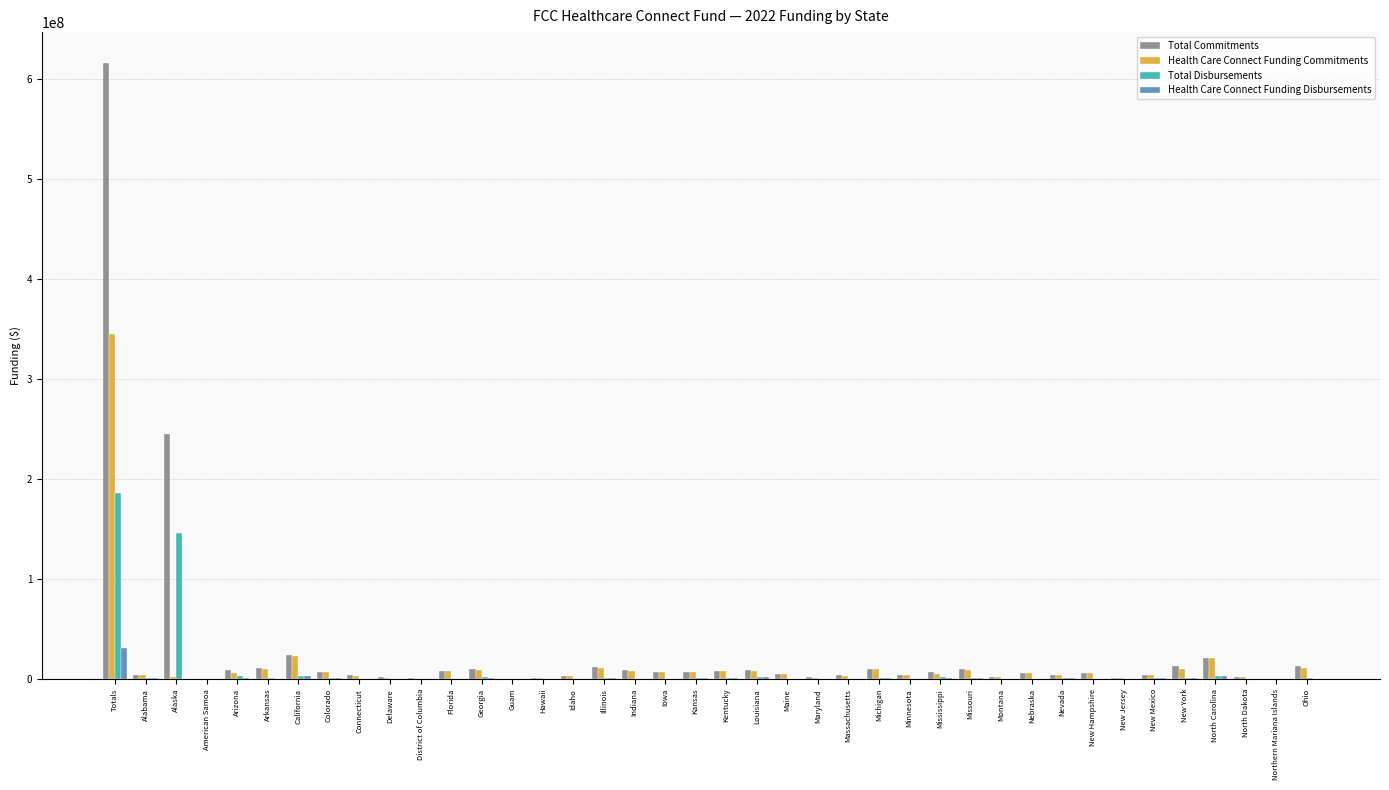

At which category is the sum across all series the highest?

Totals